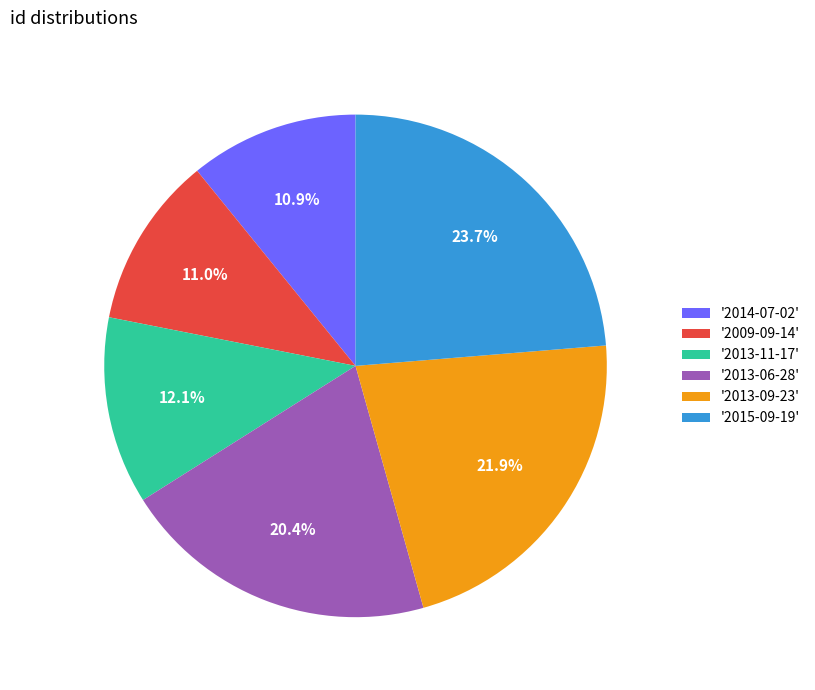

Is the sum of '2013-06-28' and '2015-09-19' greater than half?

No